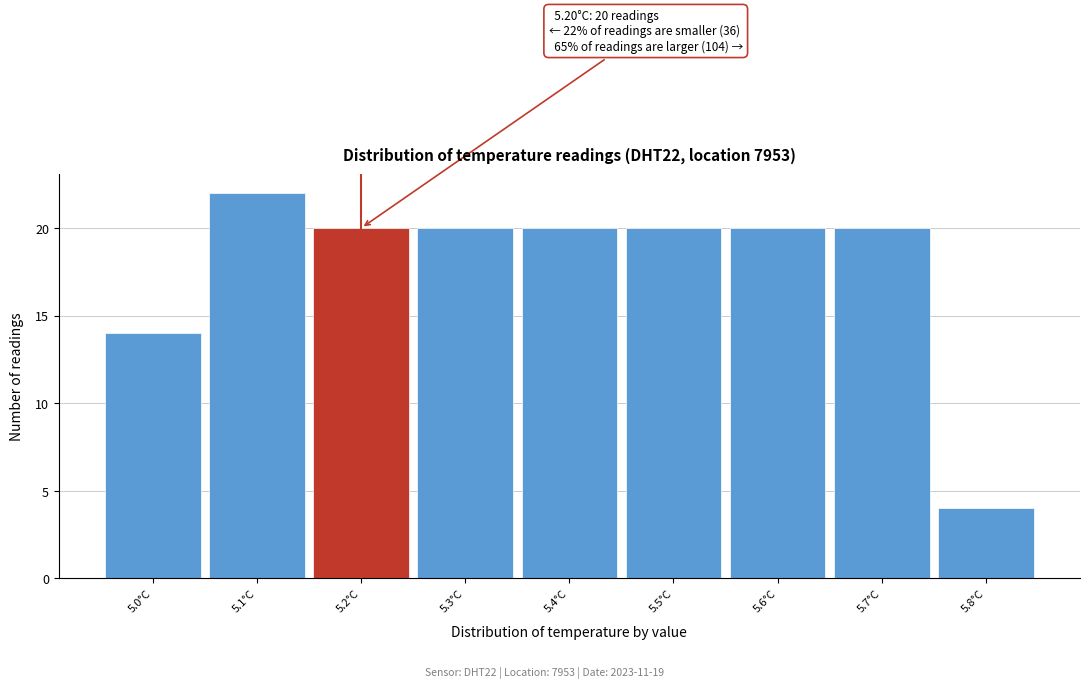

Which range on the x-axis has the tallest bar?

5.05 to 5.15